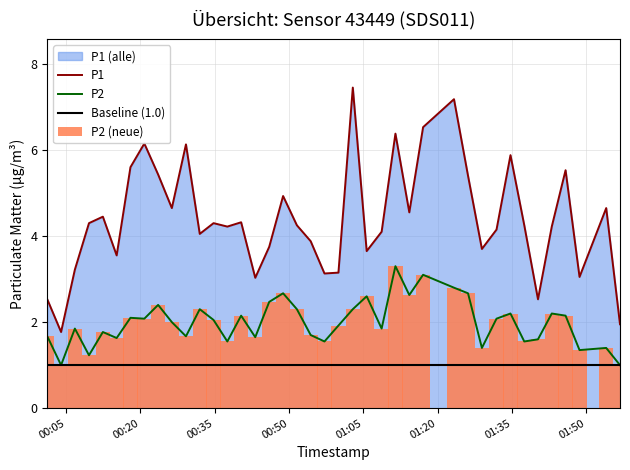

Reading right to left, extract all data points from this chart.

P1: 1.9	4.7	3.0	5.5	4.2	2.5	4.2	5.9	4.2	3.7	5.4	7.2	6.5	4.5	6.4	4.1	3.6	7.5	3.1	3.1	3.9	4.2	4.9	3.8	3.0	4.3	4.2	4.3	4.0	6.1	4.7	5.4	6.2	5.6	3.5	4.5	4.3	3.2	1.8	2.5
P2: 1.0	1.4	1.4	2.1	2.2	1.6	1.6	2.2	2.1	1.4	2.7	2.8	3.1	2.6	3.3	1.9	2.6	2.3	1.9	1.6	1.7	2.3	2.7	2.5	1.6	2.1	1.6	2.0	2.3	1.7	2.0	2.4	2.1	2.1	1.6	1.8	1.2	1.9	1.0	1.7